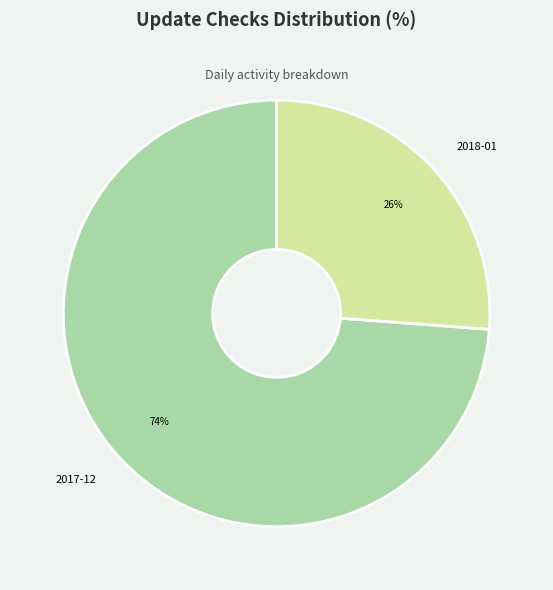

How many slices are in this pie chart?

2